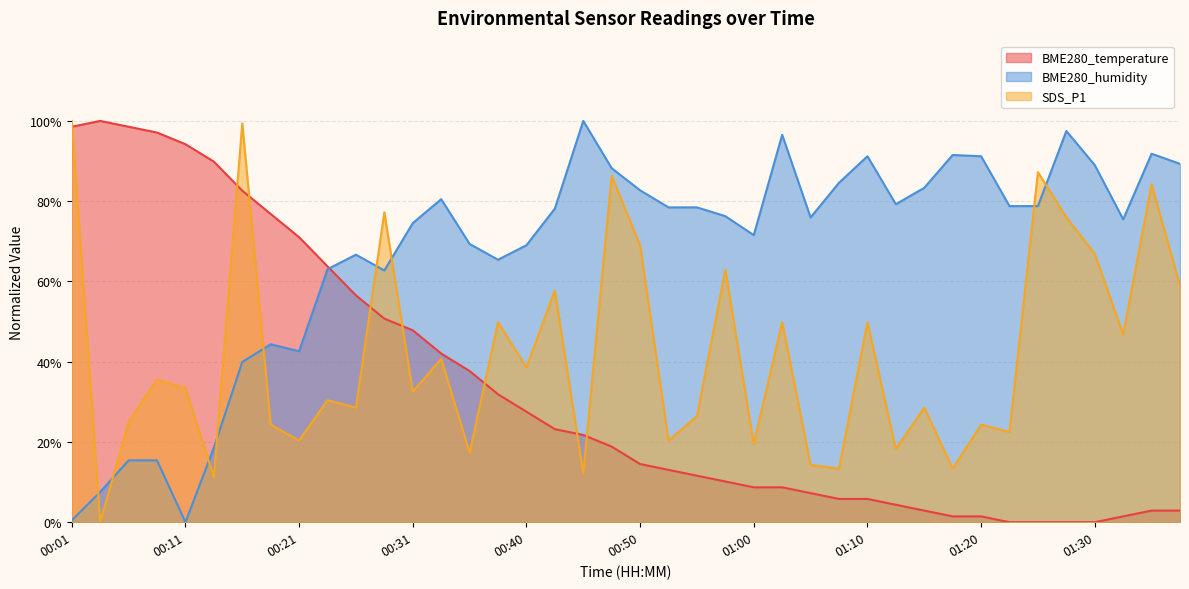

Which series has the largest range (max minus min)?

BME280_temperature